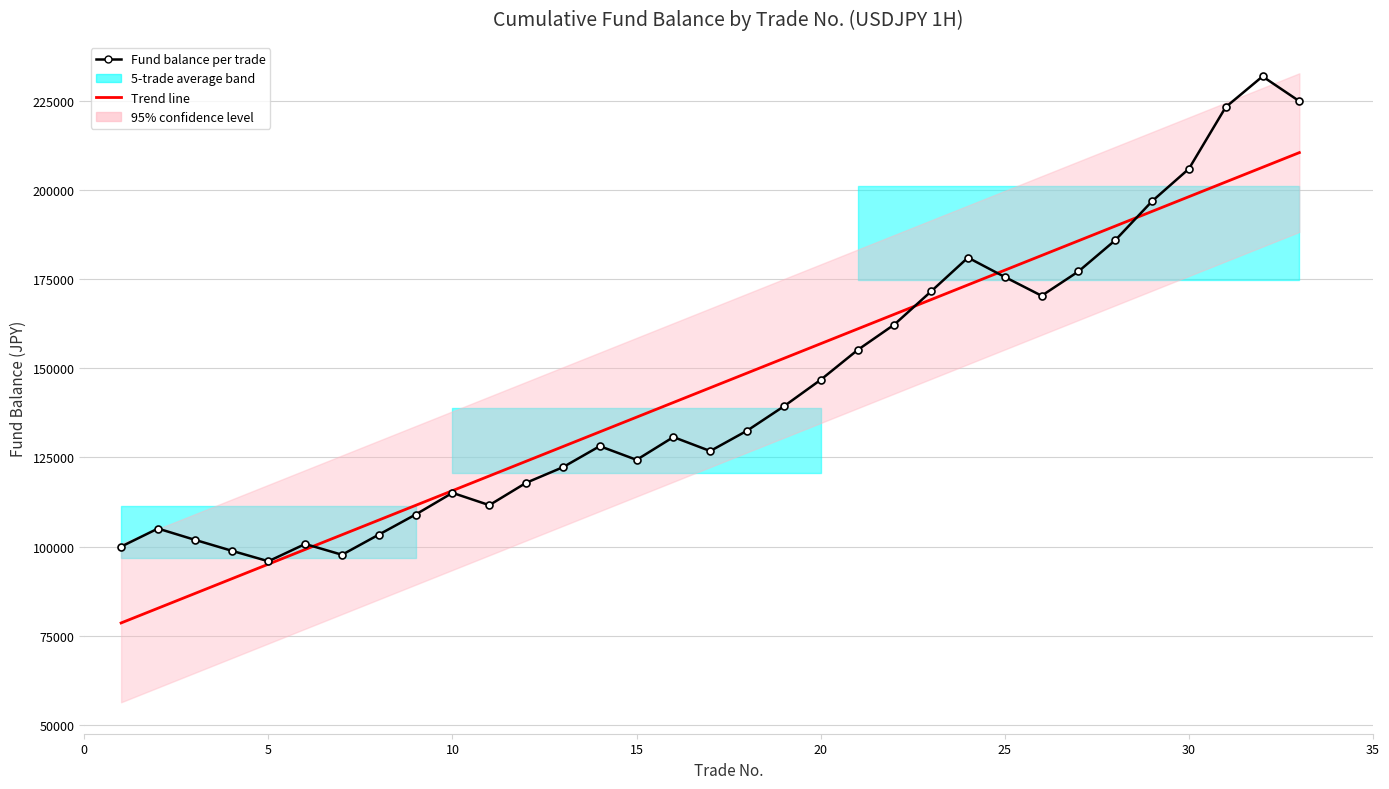

What is the sum of all Fund balance per trade values?

4770178.9